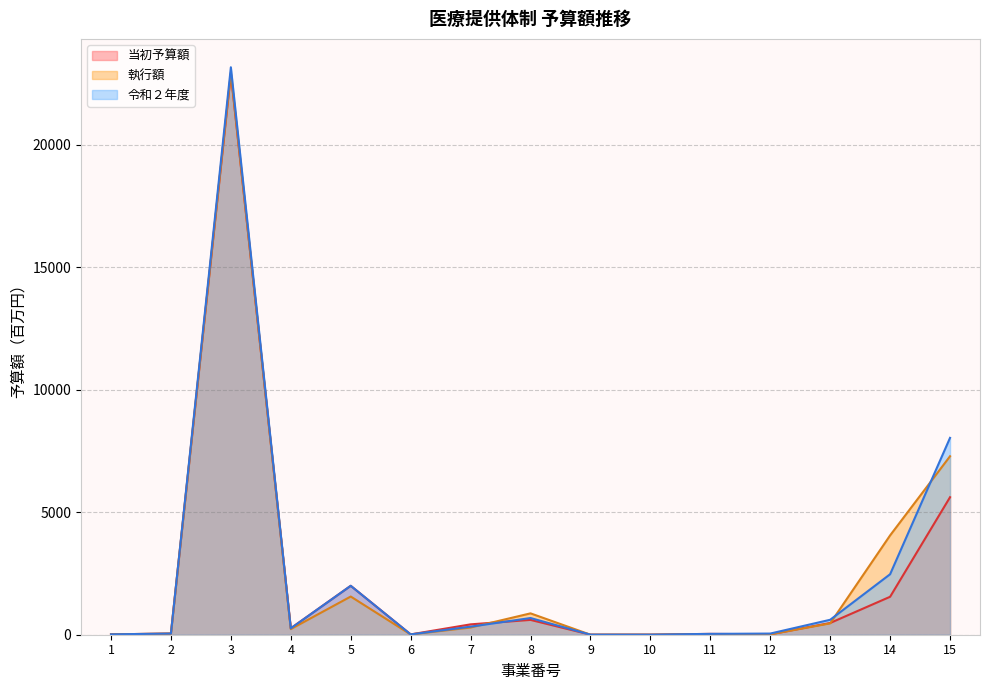

Reading left to right, what are all the values shown in this chart?

当初予算額: 1=15.0	2=47.8	3=22891.8	4=262.7	5=1997.0	6=13.1	7=423.3	8=605.6	9=2.4	10=2.0	11=34.6	12=15.3	13=479.4	14=1549.1	15=5612.9
執行額: 1=15.0	2=47.0	3=22946.1	4=230.0	5=1559.0	6=11.0	7=294.0	8=872.0	9=0.7	10=2.0	11=25.0	12=15.0	13=463.0	14=4055.0	15=7285.0
令和２年度: 1=15.0	2=47.8	3=23162.2	4=261.6	5=1997.0	6=13.1	7=329.0	8=681.6	9=2.4	10=2.0	11=34.6	12=47.5	13=609.9	14=2469.2	15=8035.4